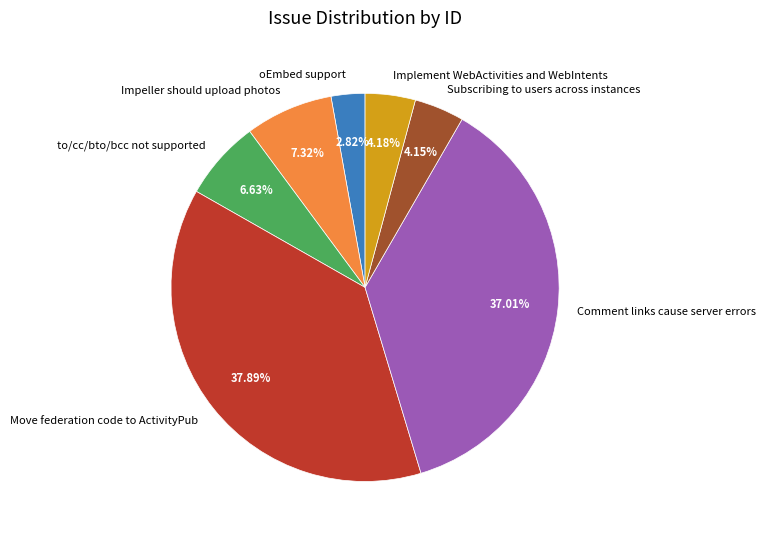

How many segments does this pie chart have?

7